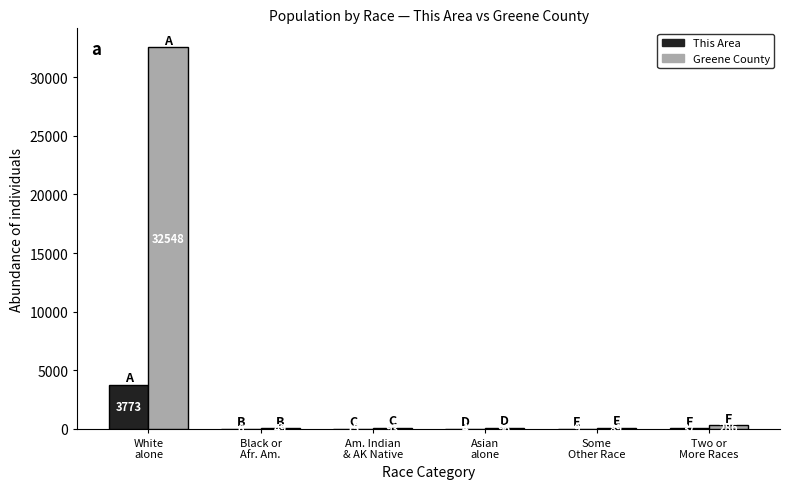

Which series changed the most between Asian
alone and Some
Other Race?

Greene County